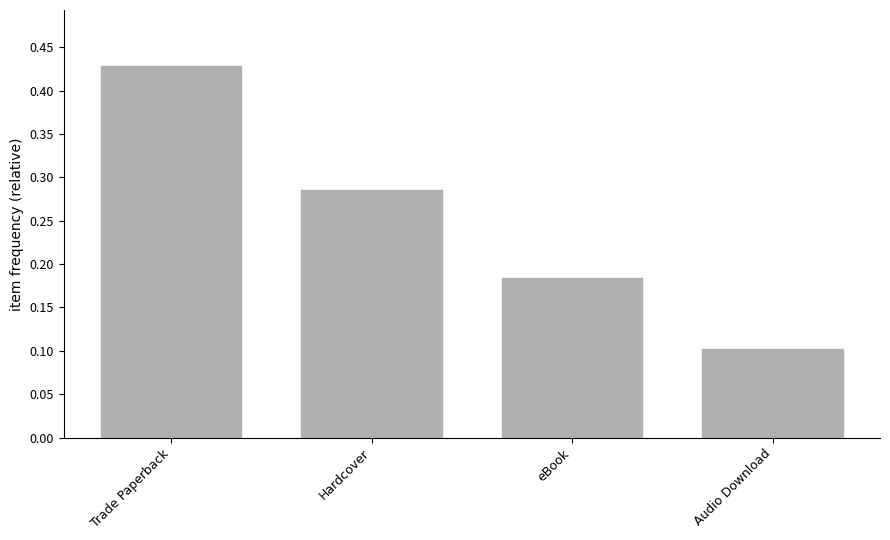

What is the difference between the second highest and second lowest values?

0.1